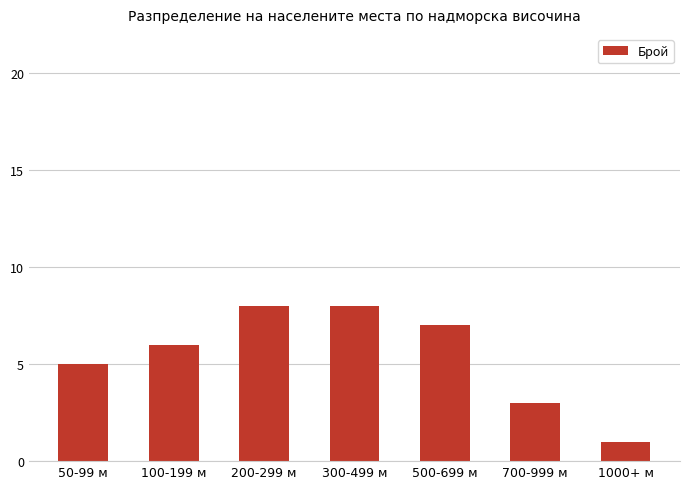

What is the greatest value displayed?

8